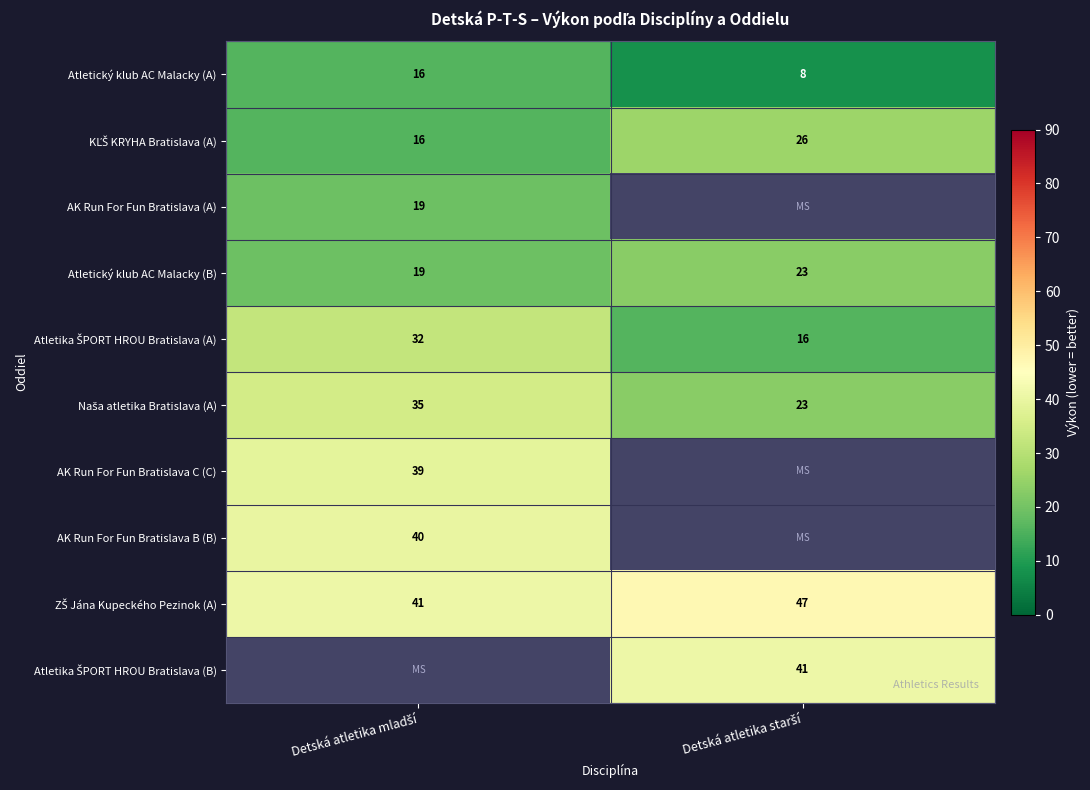

What is the minimum value for Atletický klub AC Malacky (B)?

19